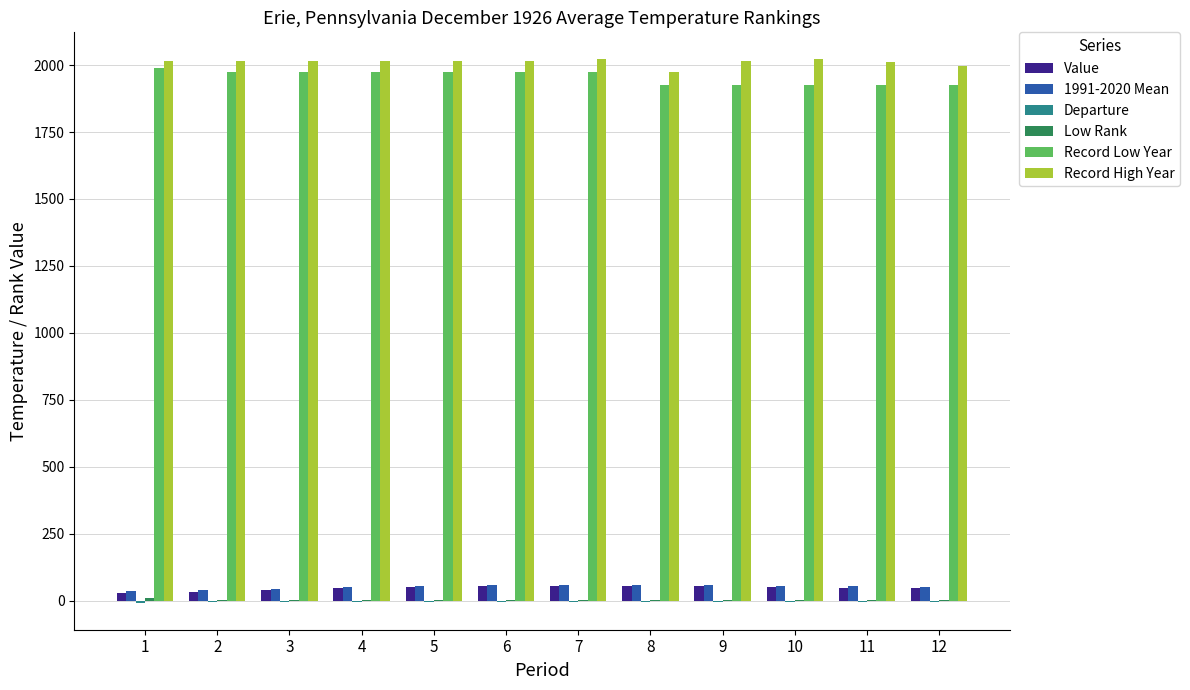

The value of Record Low Year at 11 is 1270.3. True or false?

False